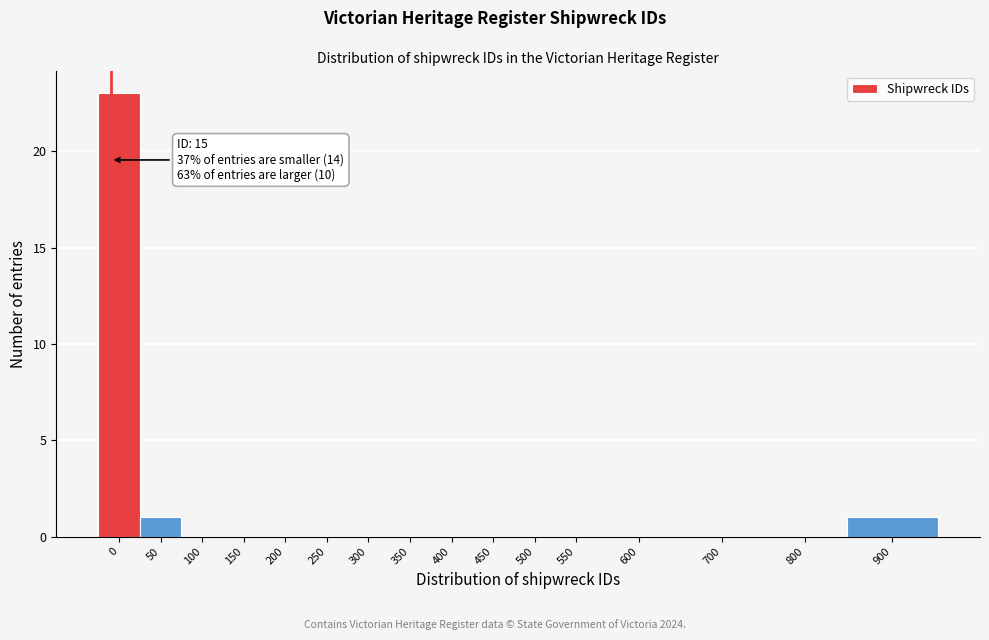

Reading left to right, extract all data points from this chart.

0=23	50=1	100=0	150=0	200=0	250=0	300=0	350=0	400=0	450=0	500=0	550=0	600=0	700=0	800=0	900=1